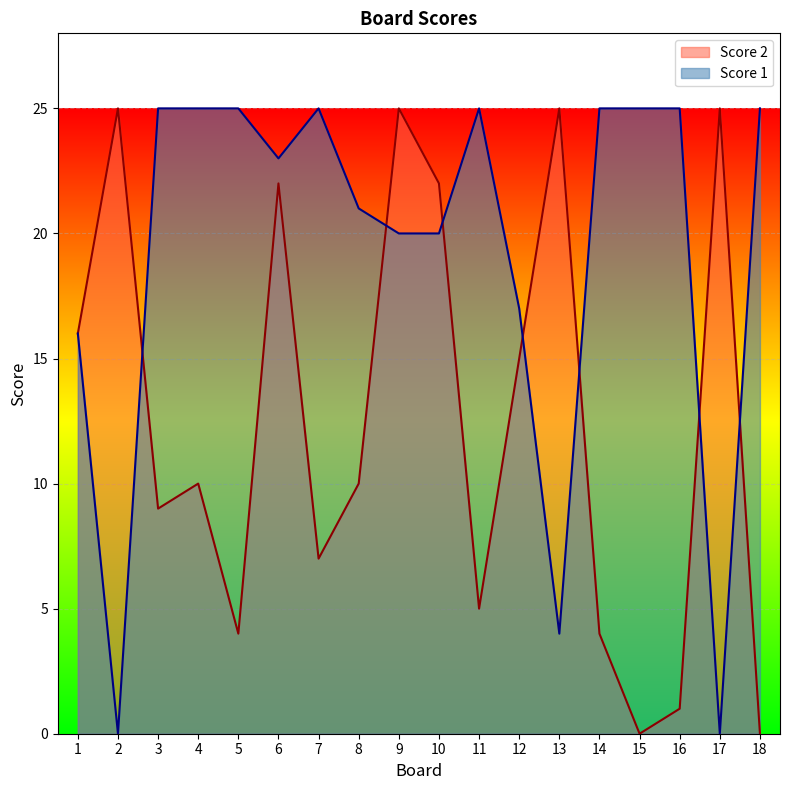

Where is the first local minimum for Score 2?

3